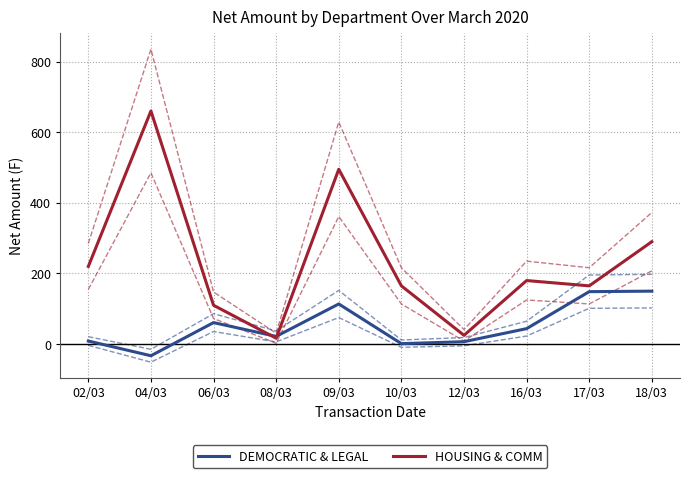

What are all the series names shown in the legend?

DEMOCRATIC & LEGAL, HOUSING & COMM